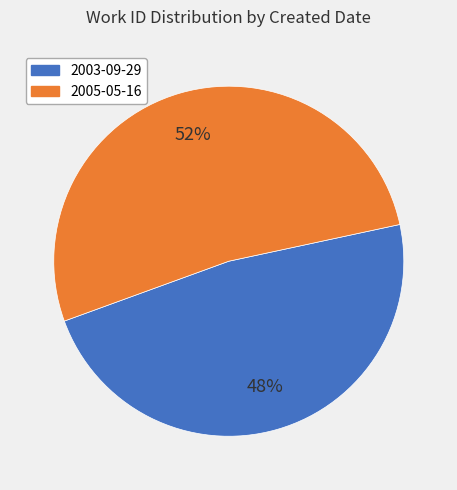

True or false: 2005-05-16 accounts for 59% of the total.

False